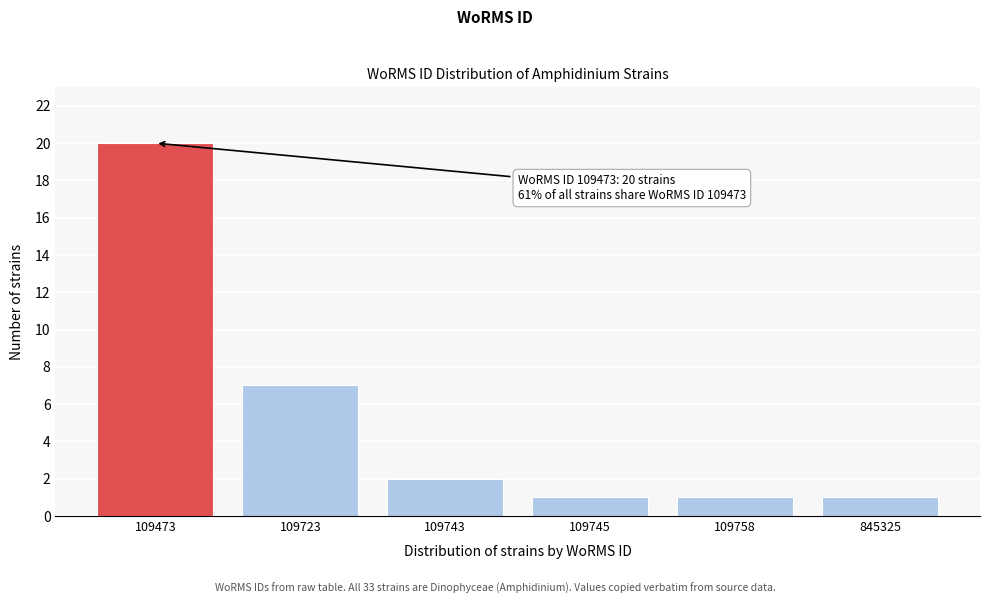

Reading left to right, what are all the values shown in this chart?

109473=20	109723=7	109743=2	109745=1	109758=1	845325=1